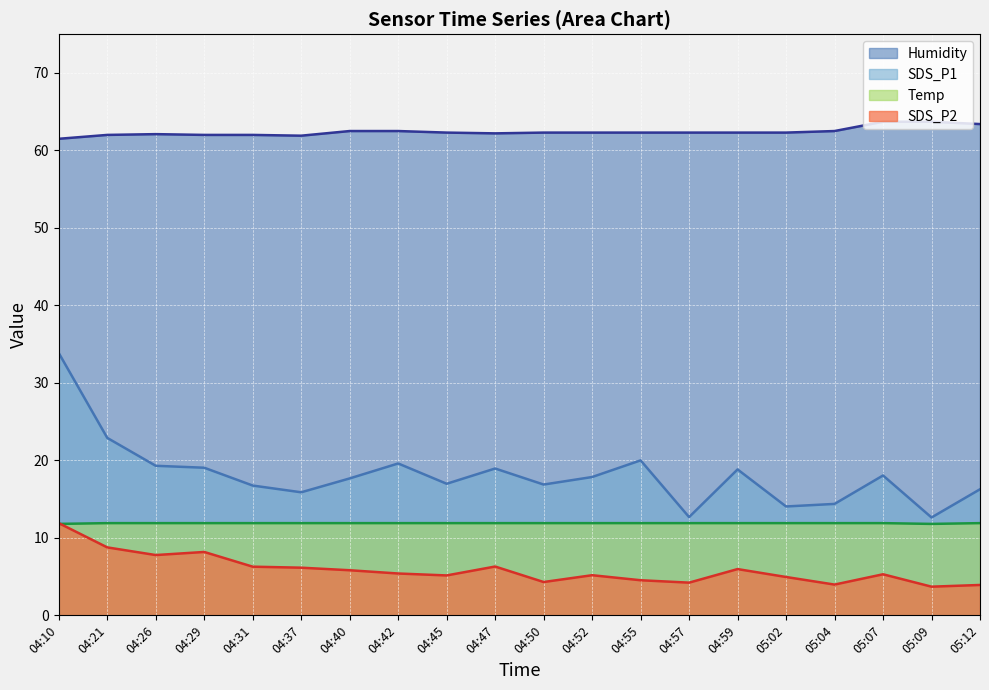

At 04:29, list the series in order from largest to smallest.

Humidity, SDS_P1, Temp, SDS_P2